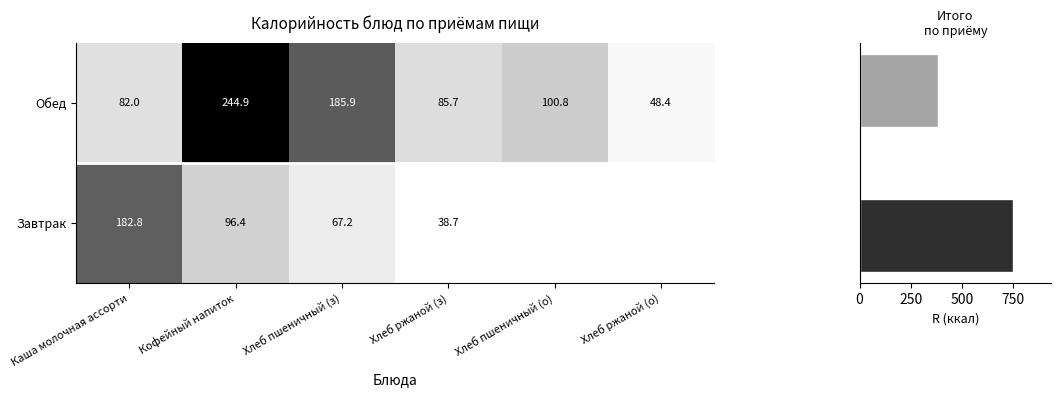

How many data points in Обед are less than 100?

3